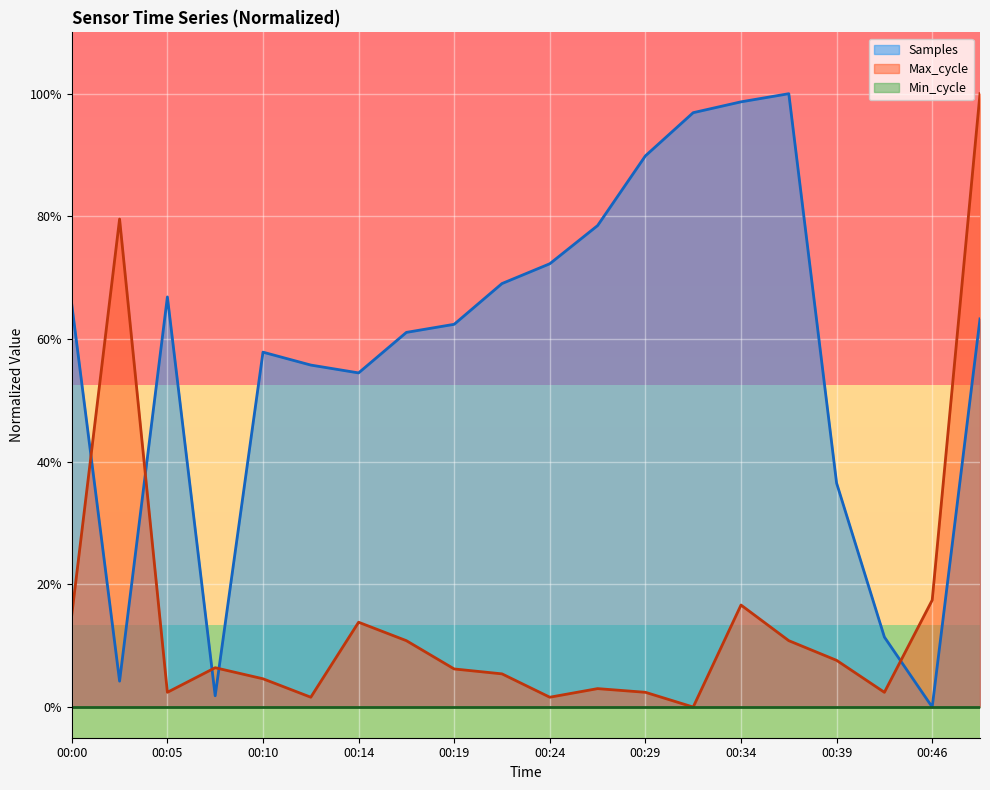

How many times do Max_cycle and Samples cross each other?

5